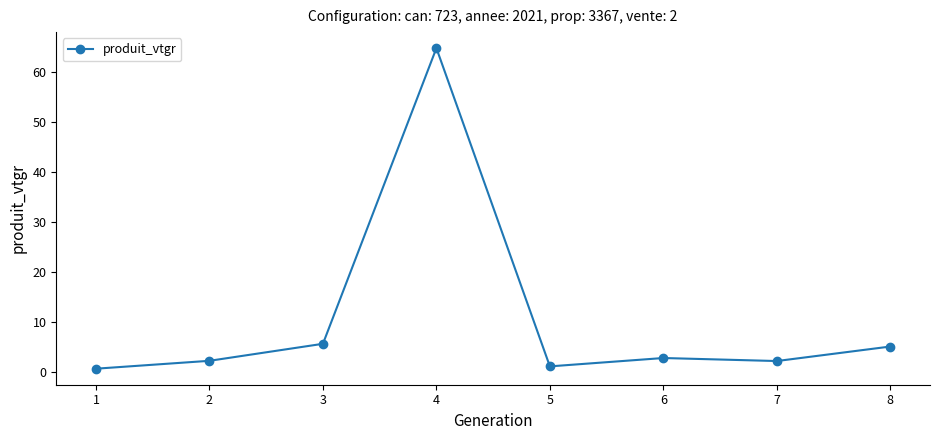

What is the difference between the maximum and minimum values?

64.1